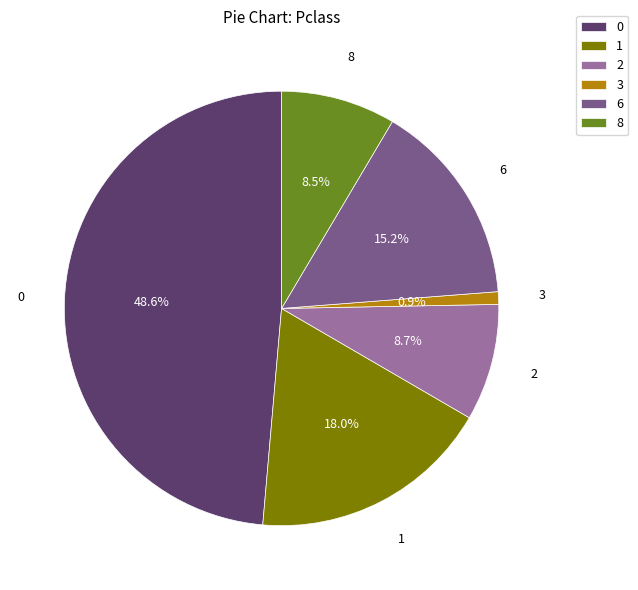

Does any single category account for the majority?

No